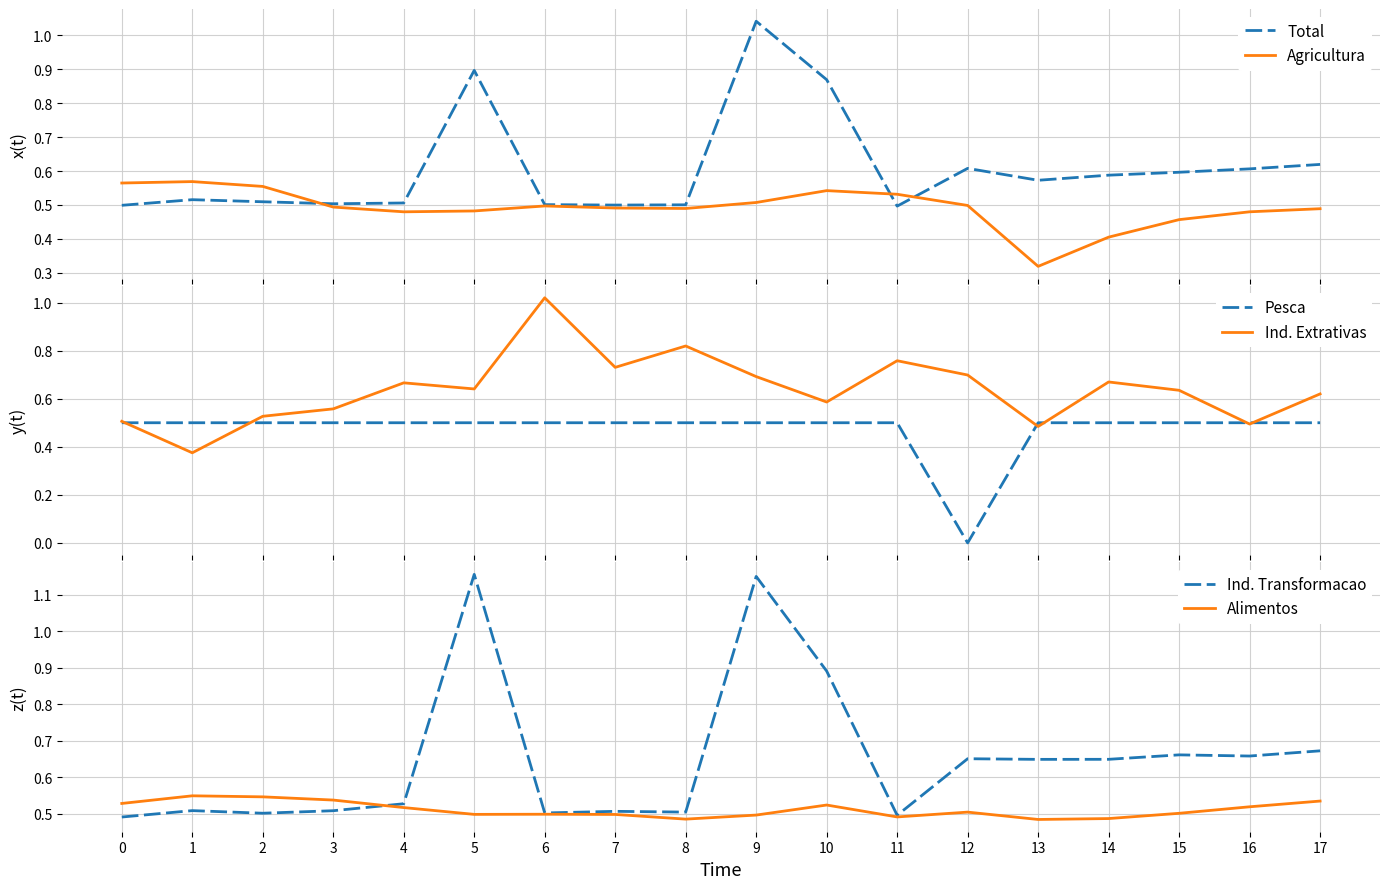

At which label does Alimentos reach its peak?

1